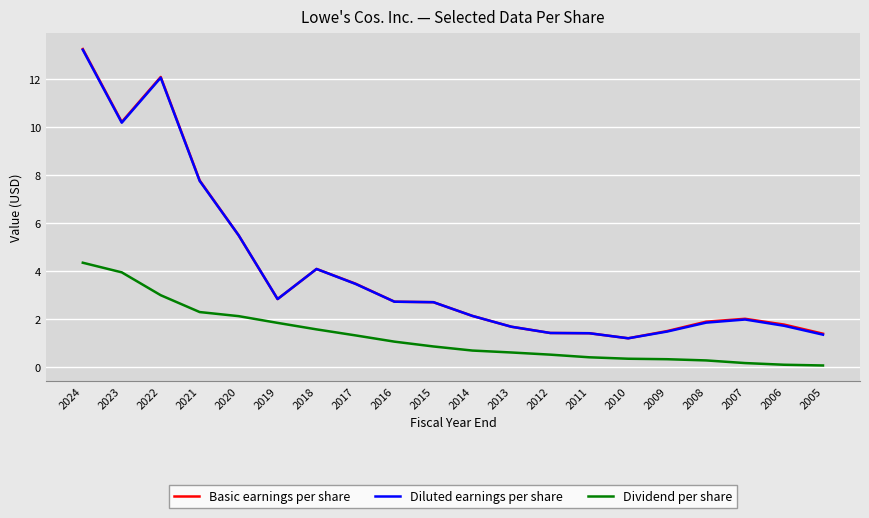

What is the approximate value of Dividend per share at 2015?

0.9